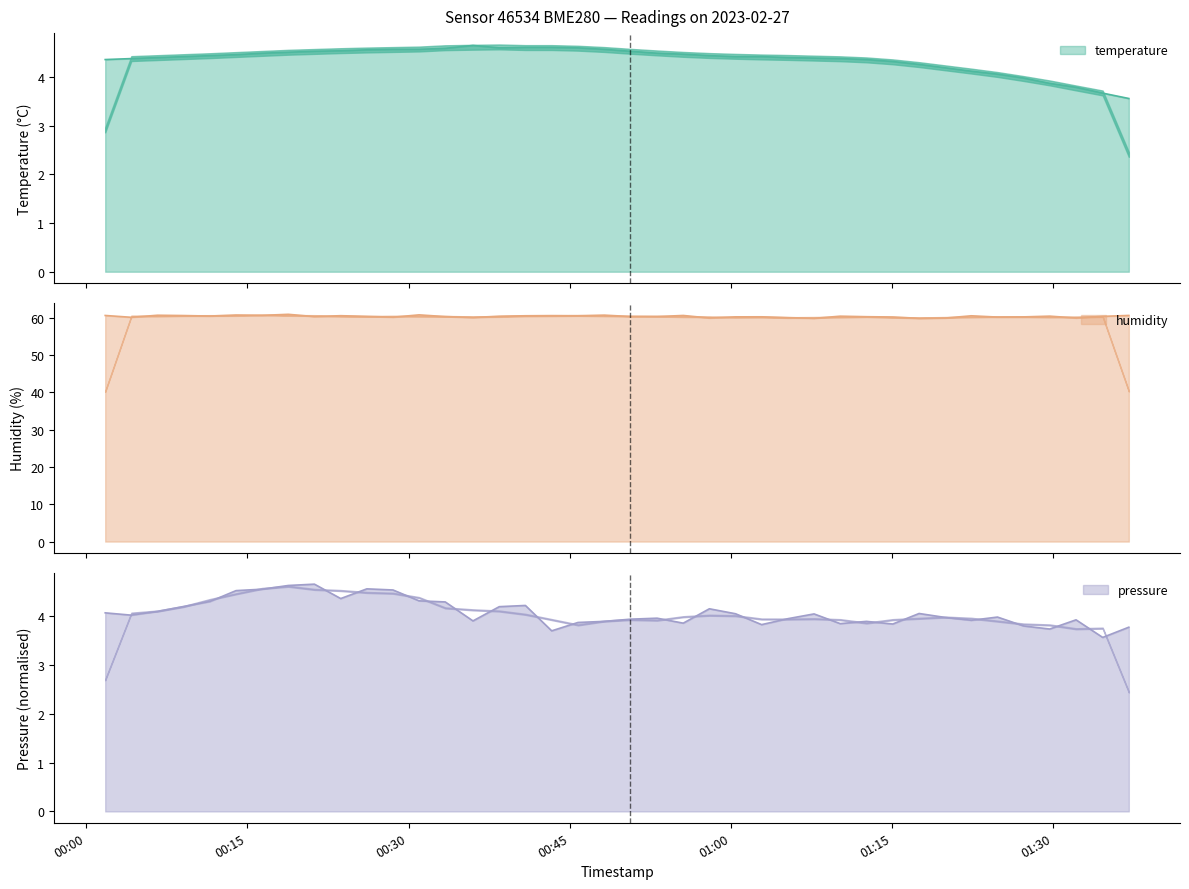

At which label does humidity reach its peak?

2023-02-27T00:18:48